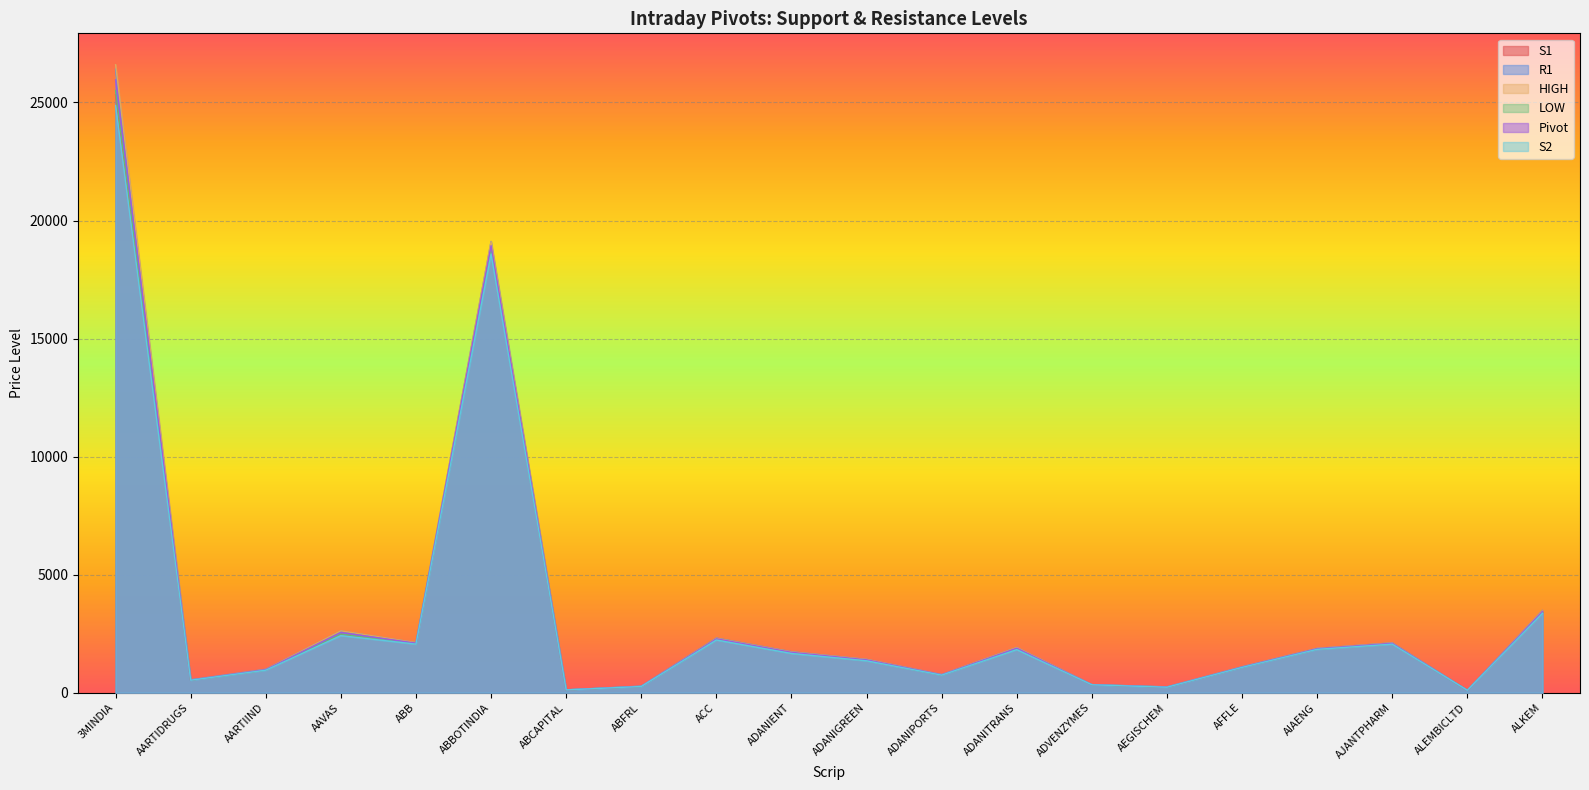

True or false: R1 and HIGH intersect in this chart.

True